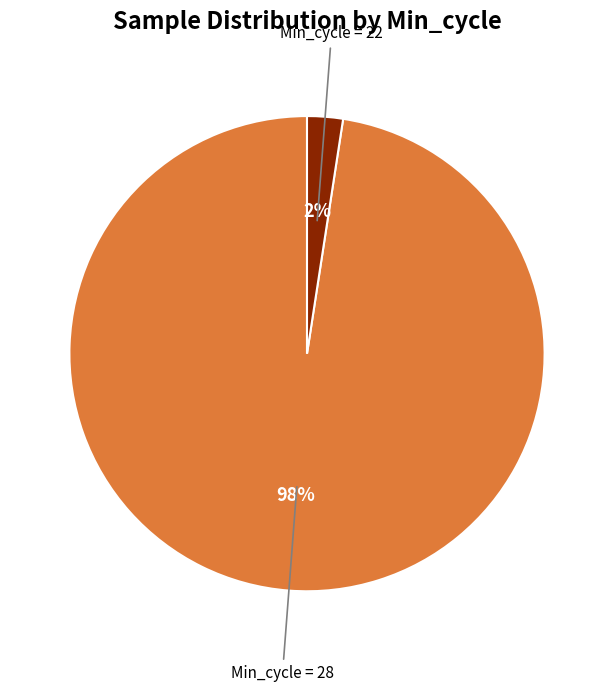

To the nearest percent, what percentage of the pie is Min_cycle = 28?

98%